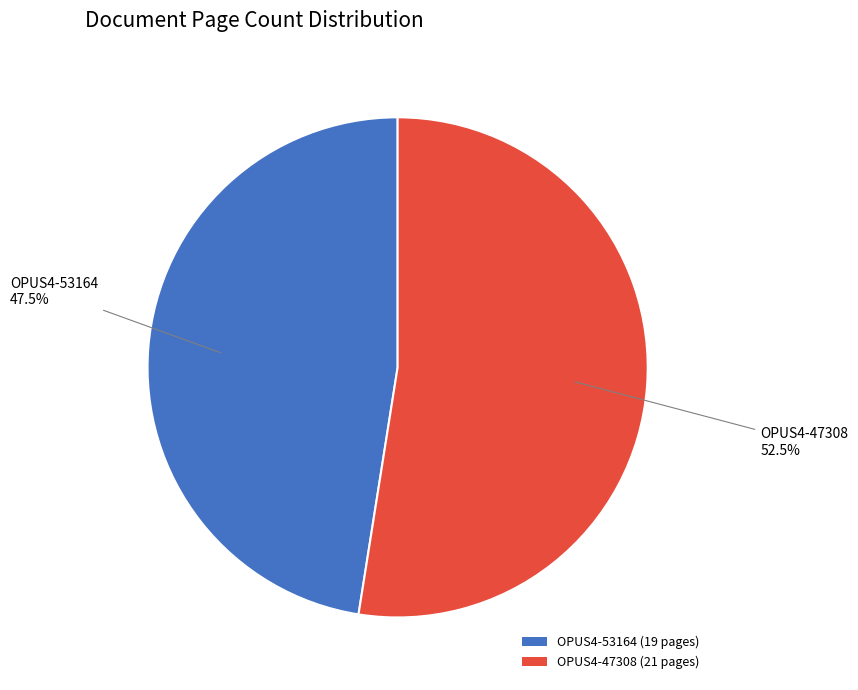

Which slice is the smallest?

OPUS4-53164